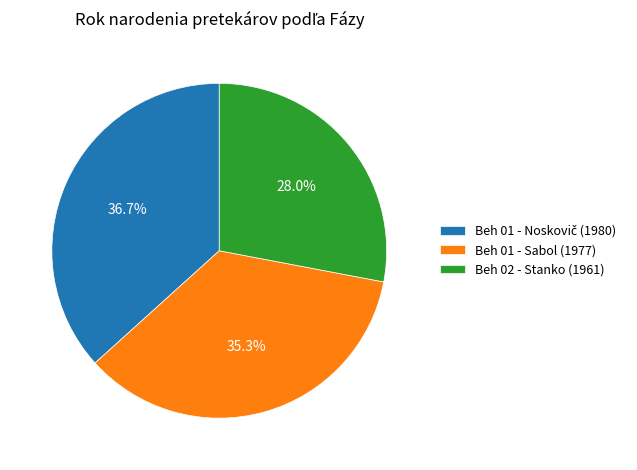

Approximately how many times larger is the value at Beh 01 - Sabol (1977) compared to Beh 02 - Stanko (1961)?

1.3